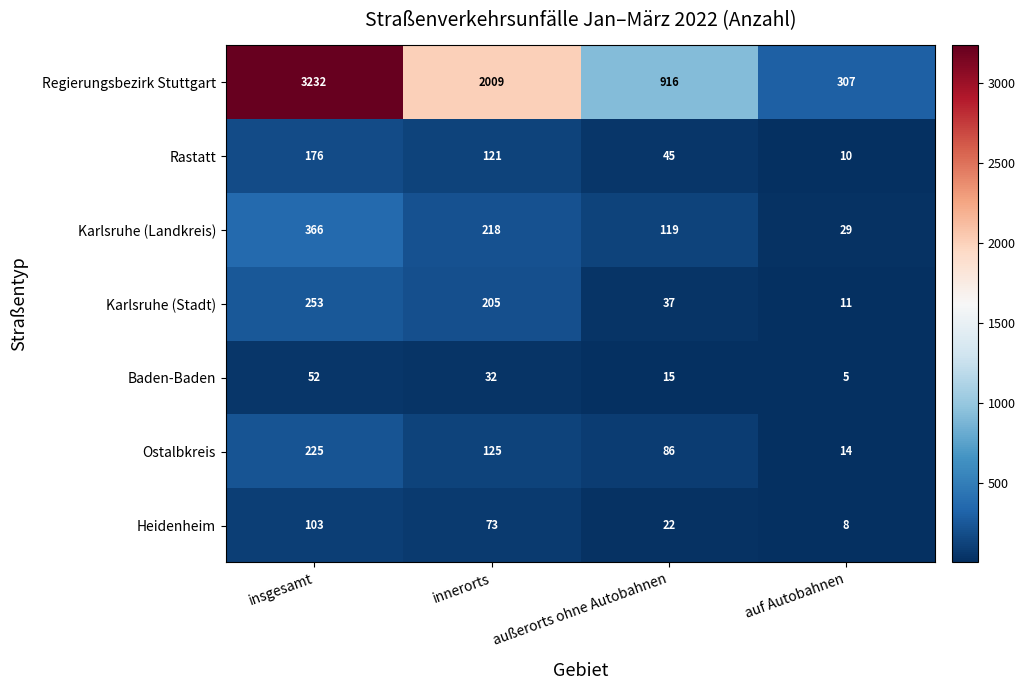

What is the sum of all Karlsruhe (Stadt) values?

506